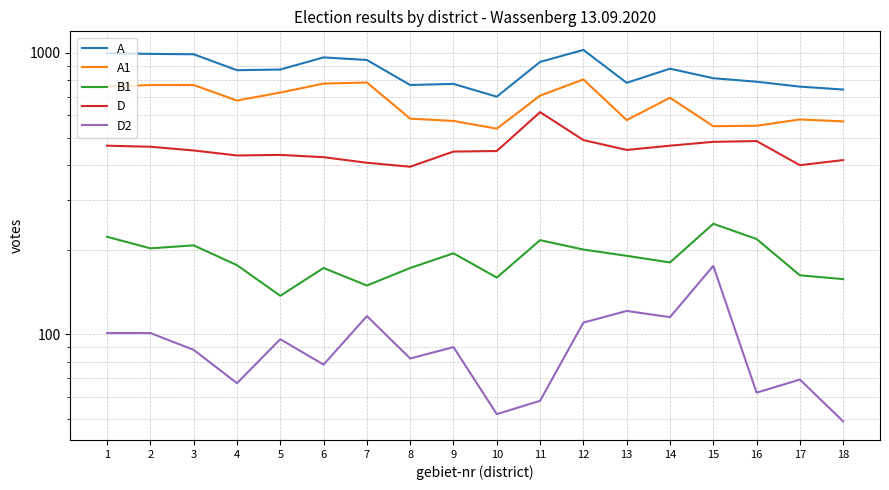

Which has a higher value, 7 or 9?

7